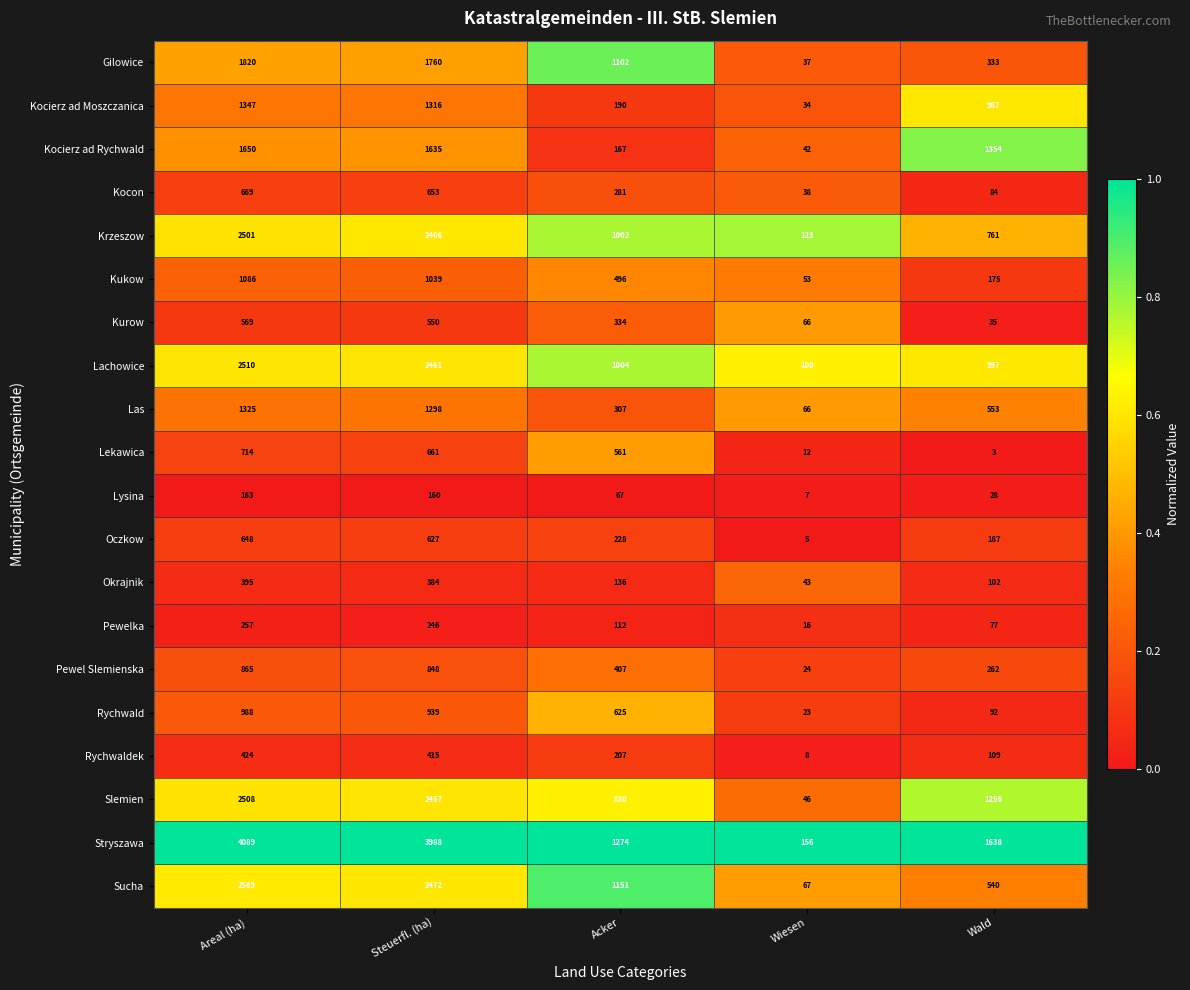

List the series in order of their peak value, lowest first.

Lysina, Pewelka, Okrajnik, Rychwaldek, Kurow, Oczkow, Kocon, Lekawica, Pewel Slemienska, Rychwald, Kukow, Las, Kocierz ad Moszczanica, Kocierz ad Rychwald, Gilowice, Krzeszow, Slemien, Lachowice, Sucha, Stryszawa